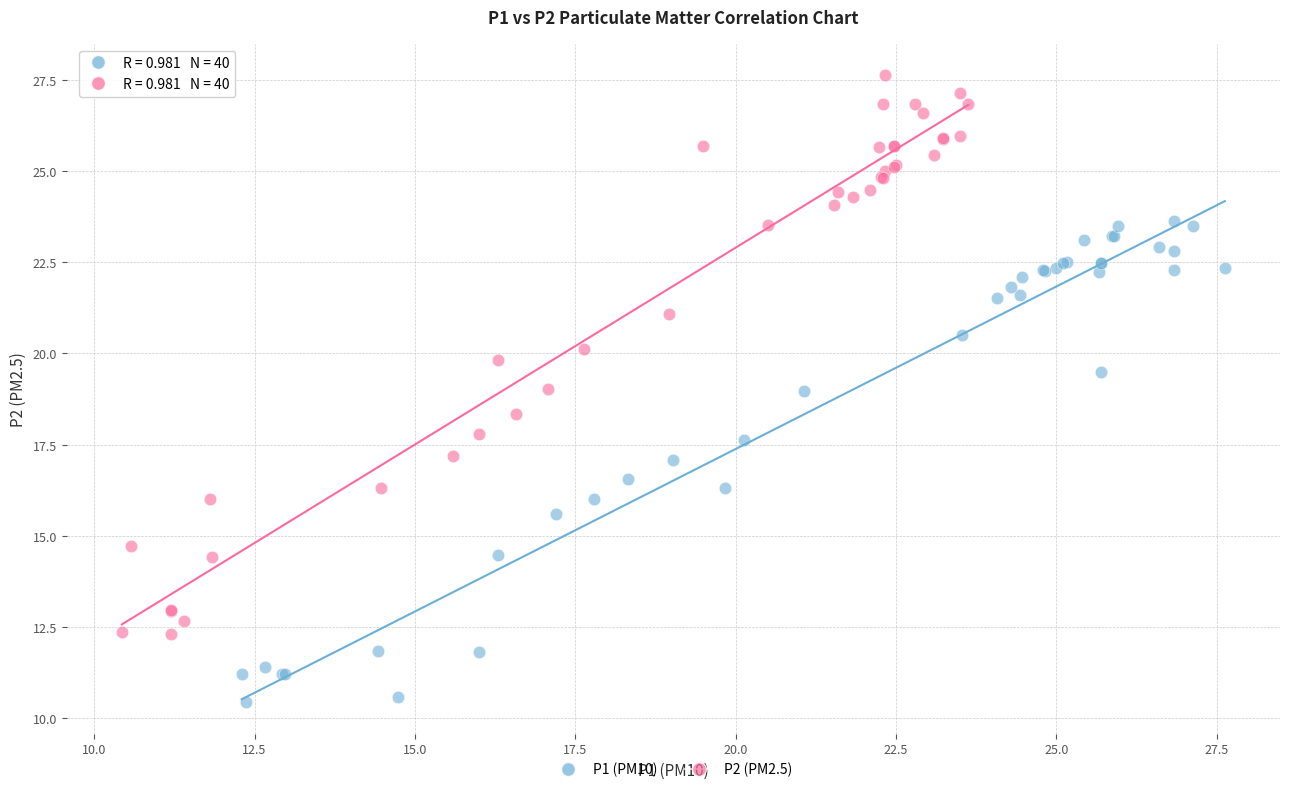

Which series contains the highest Y value?

P2 (PM2.5)